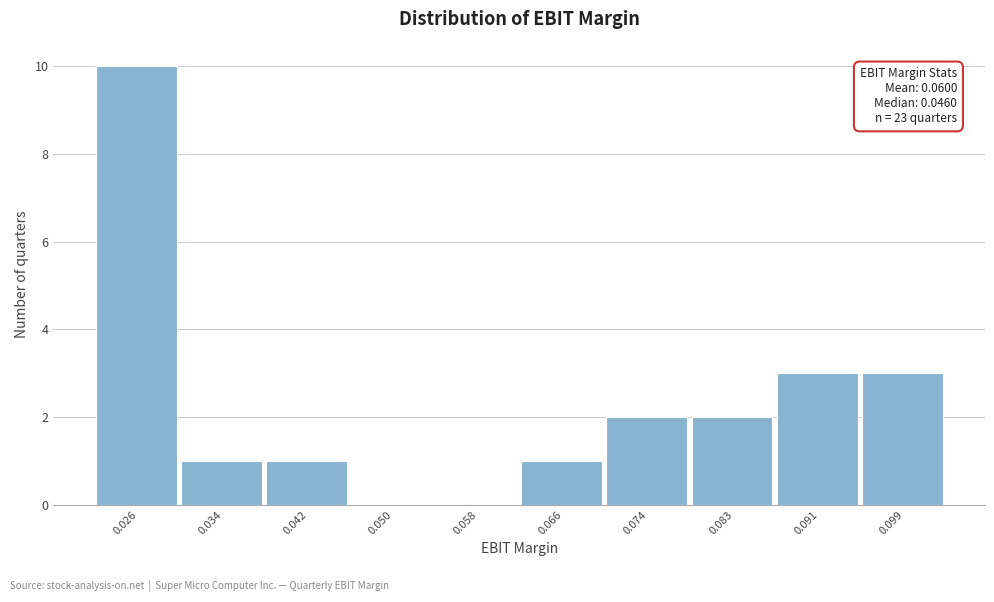

Reading left to right, list all the values displayed in this chart.

0.026=10	0.034=1	0.042=1	0.050=0	0.058=0	0.066=1	0.074=2	0.083=2	0.091=3	0.099=3